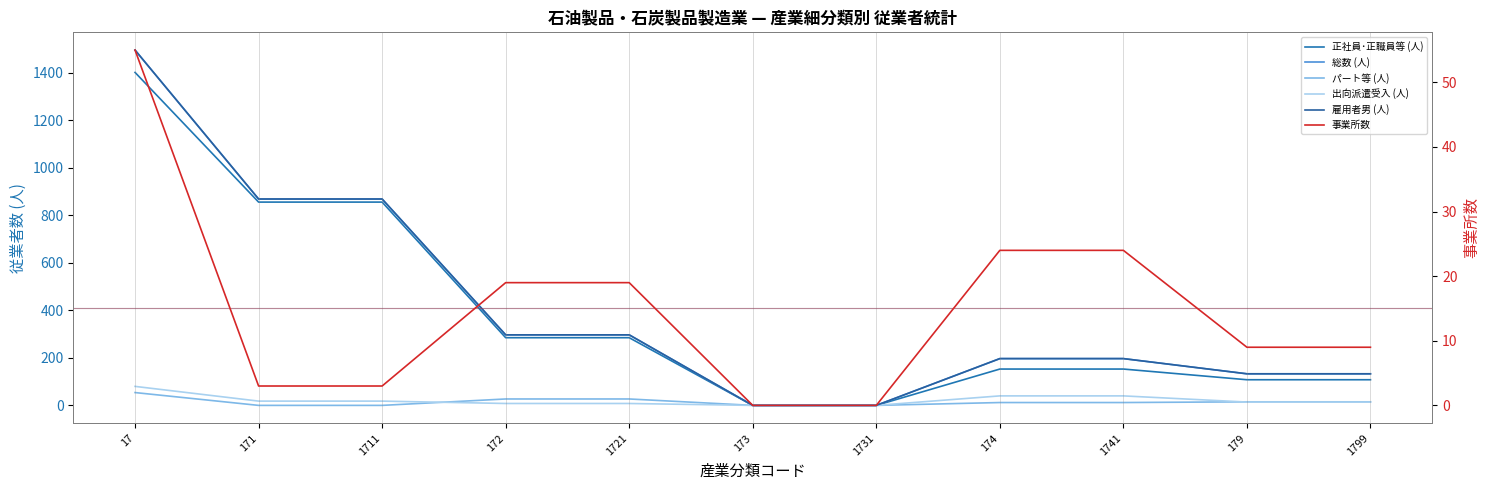

True or false: パート等 (人) and 事業所数 intersect in this chart.

True